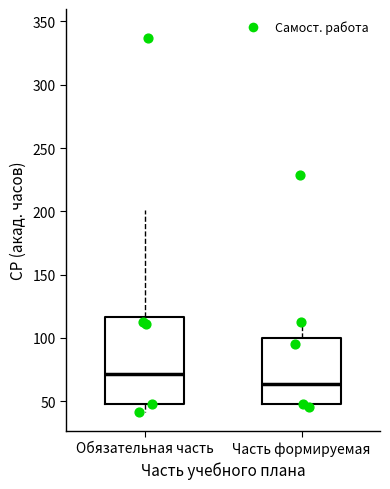

Comparing the boxes themselves (not the whiskers), which one is the tallest?

Обязательная часть